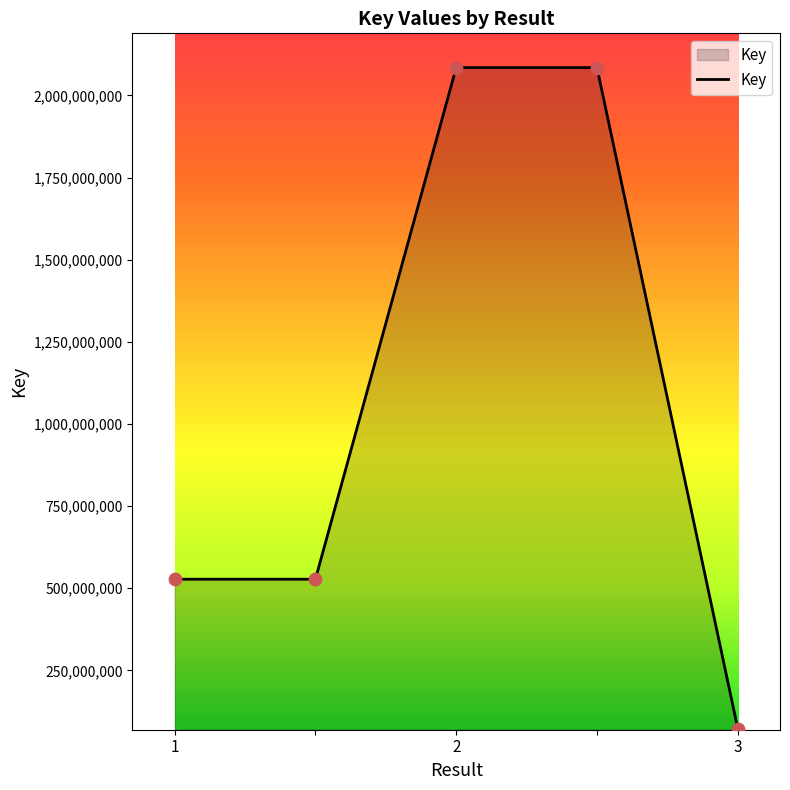

True or false: the data has more than 1 interior local peaks.

False